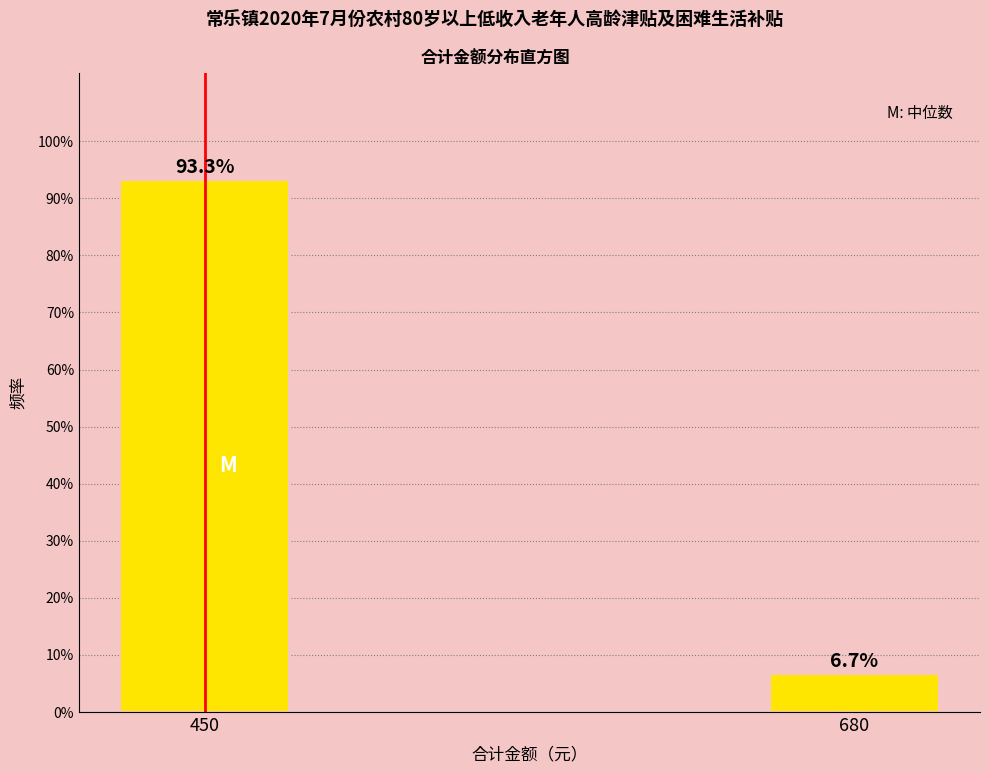

Reading right to left, transcribe all the data shown in this chart.

680=6.7	450=93.3